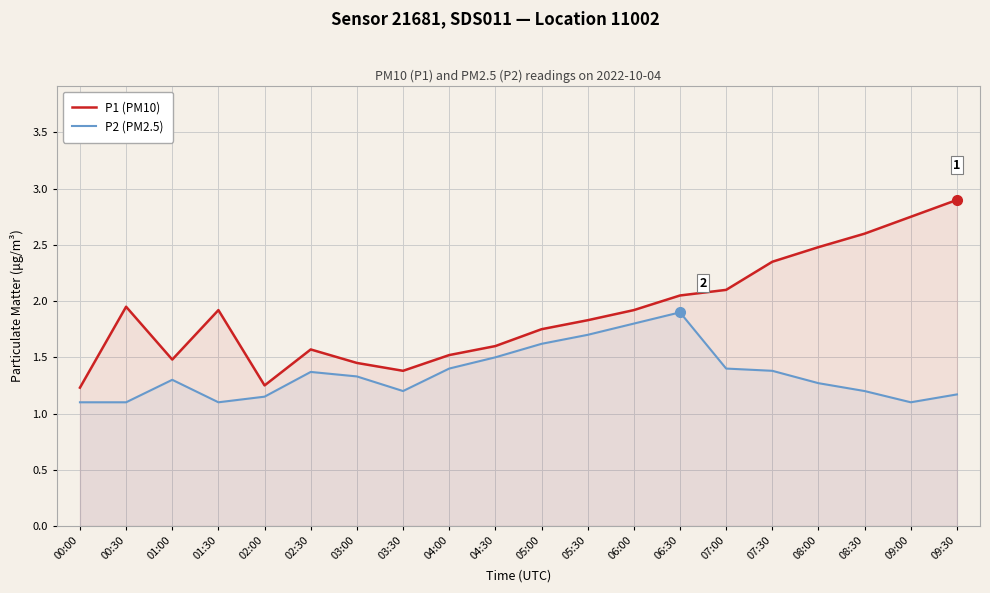

What is the label of the 18th point from the left?

08:30